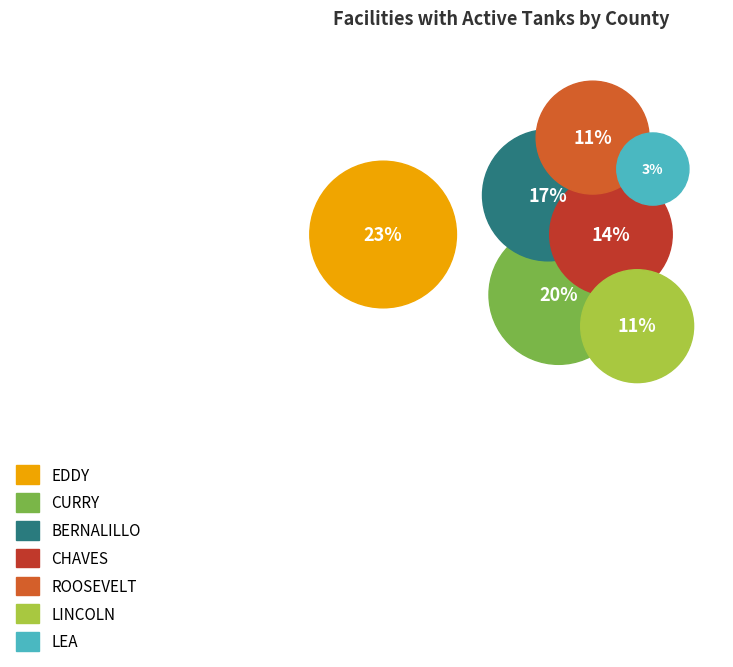

Is it true that EDDY is 23% of the pie?

True